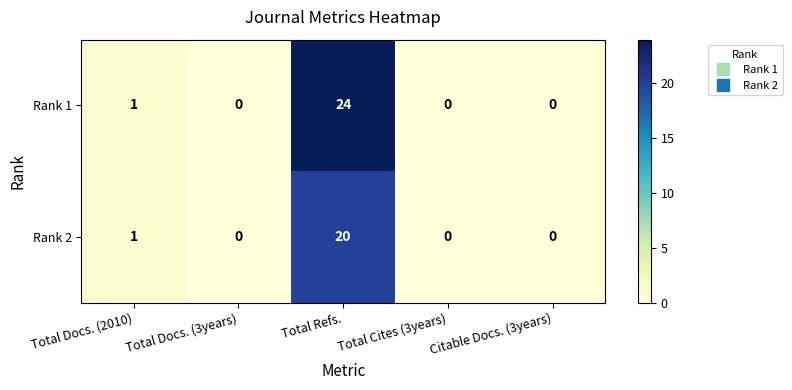

Which series has the largest total across all categories?

Rank 1